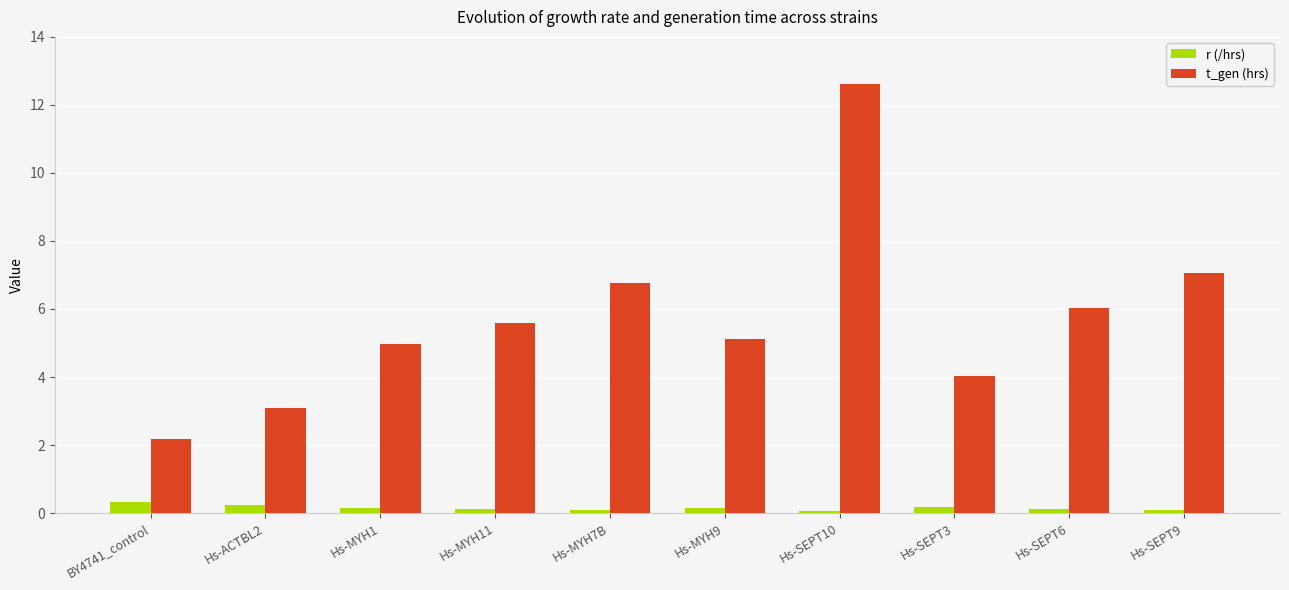

Are the bars grouped side by side (vs. stacked)?

Yes